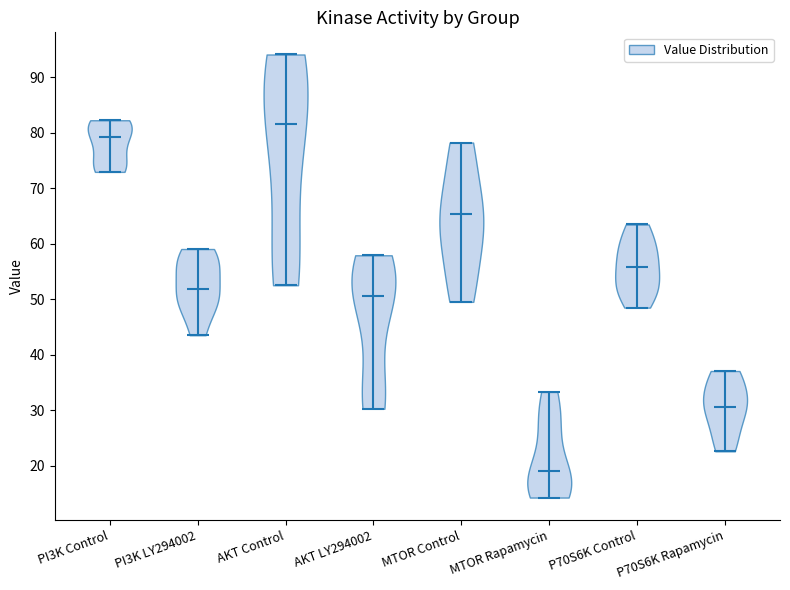

Reading left to right, read every violin against the y-axis: where its median line is, and the lowest and highest points it reaches. The values are not printed on the chart, so give them approximately, as read against the axis.

PI3K Control: median line 79, lowest point 73, highest point 82
PI3K LY294002: median line 52, lowest point 44, highest point 59
AKT Control: median line 81, lowest point 53, highest point 94
AKT LY294002: median line 51, lowest point 30, highest point 58
MTOR Control: median line 65, lowest point 50, highest point 78
MTOR Rapamycin: median line 19, lowest point 14, highest point 33
P70S6K Control: median line 56, lowest point 48, highest point 63
P70S6K Rapamycin: median line 31, lowest point 23, highest point 37